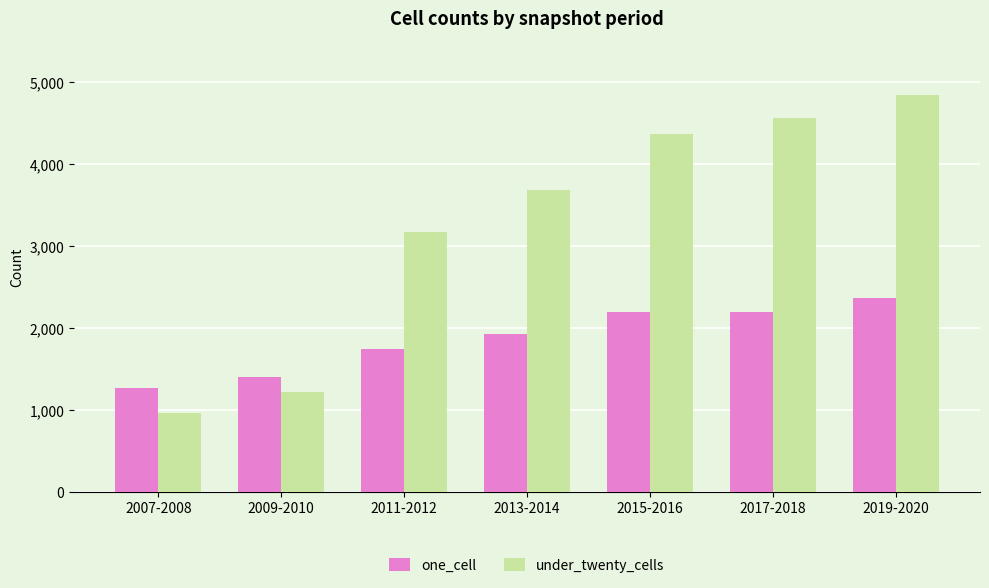

Rank the series by their average value, from lowest to highest.

one_cell, under_twenty_cells